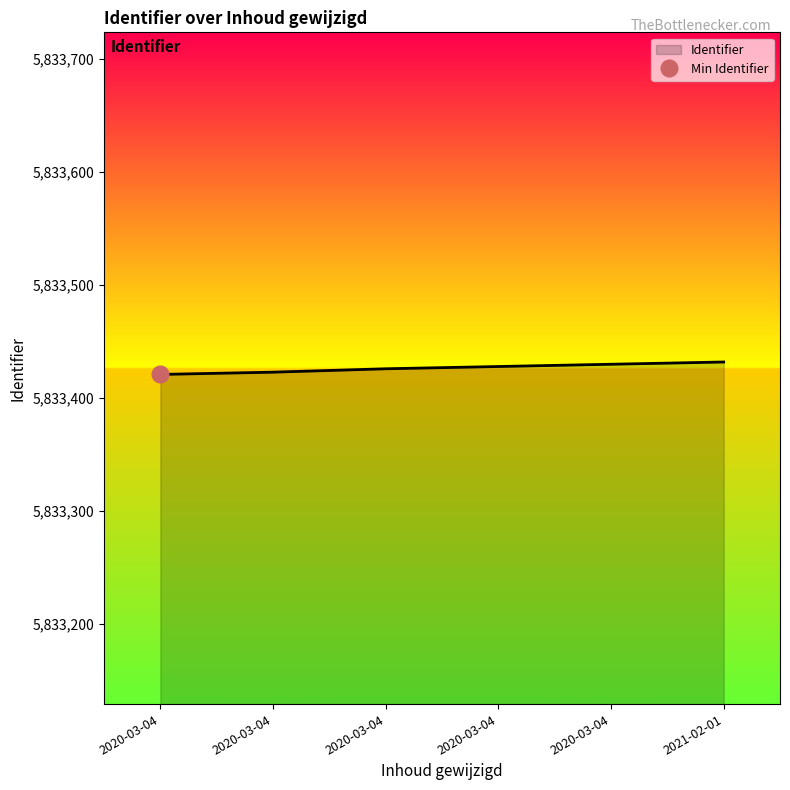

What is the ratio of the value at 2020-03-04 14:14:18 to the value at 2020-03-04 14:05:26?

1.0